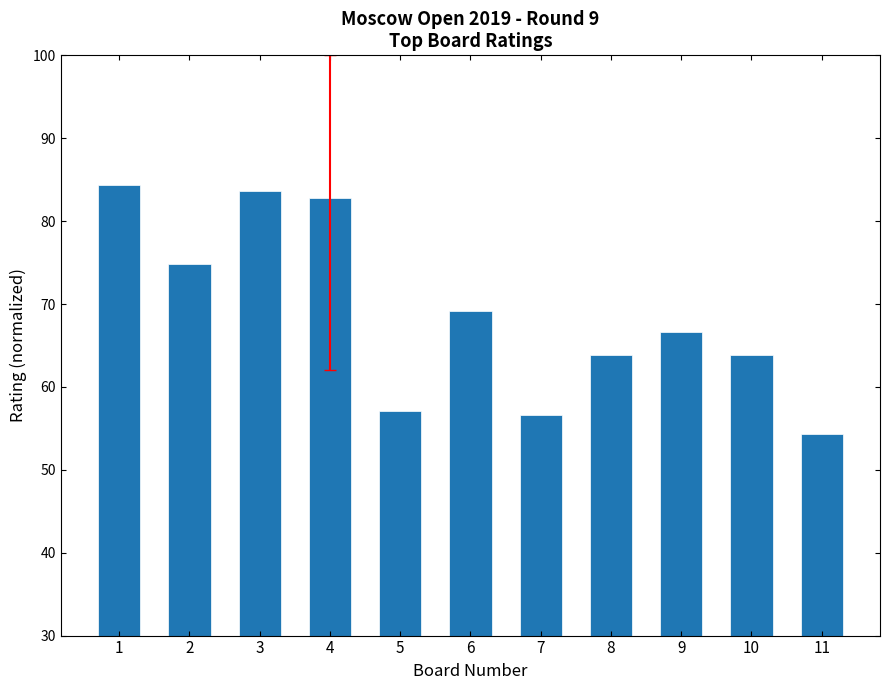

What is the value of the 10th bar from the left?

63.8